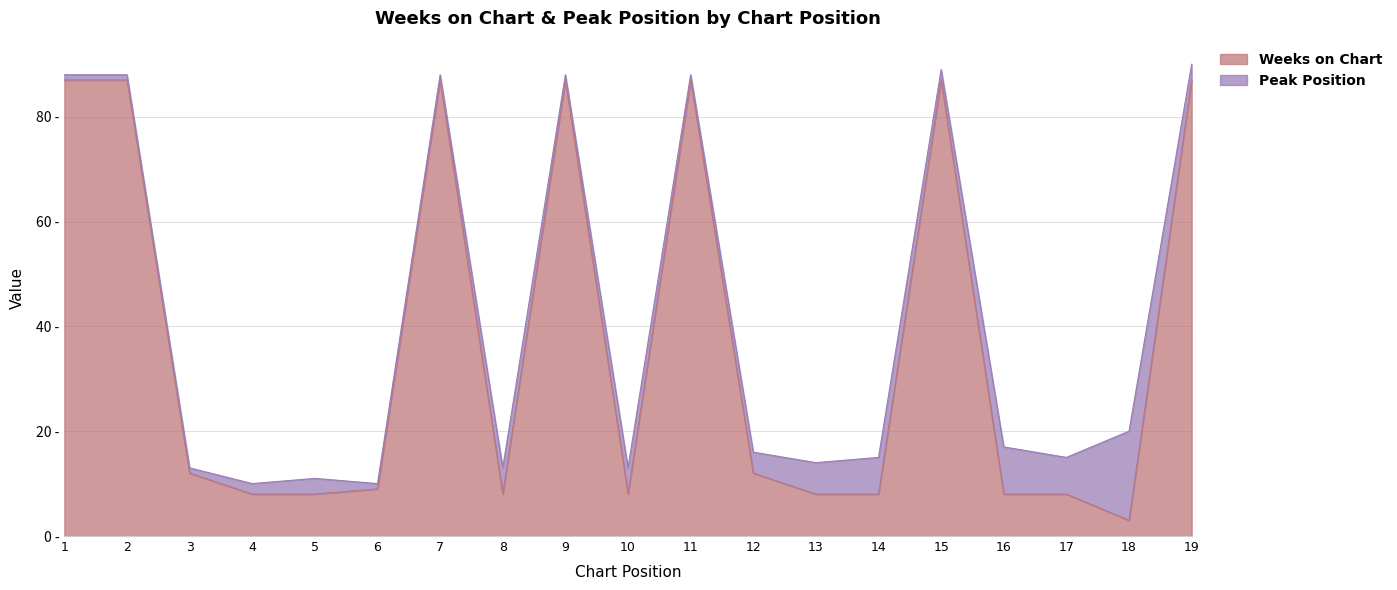

Between 5 and 1, which is larger?

1